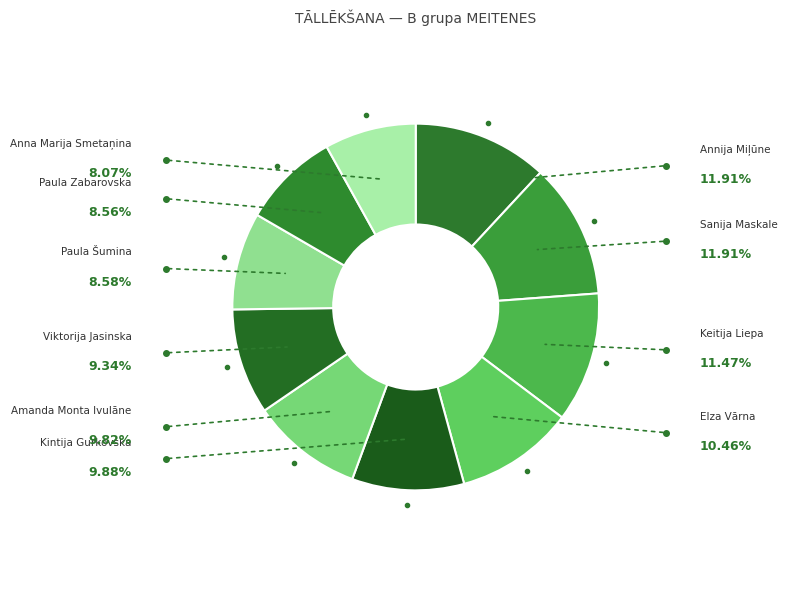

How many slices are in this pie chart?

10